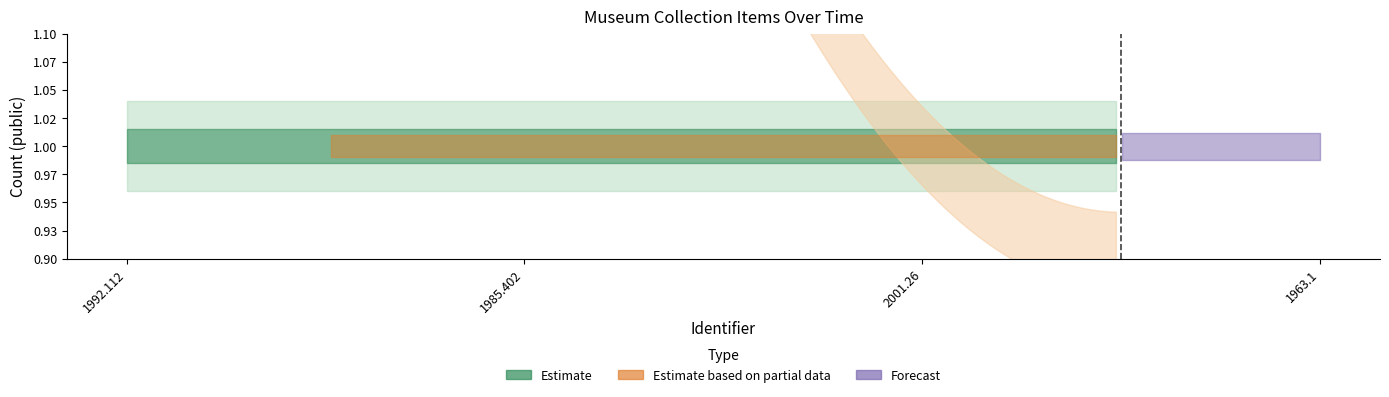

At how many categories does at least one series exceed 0?

4